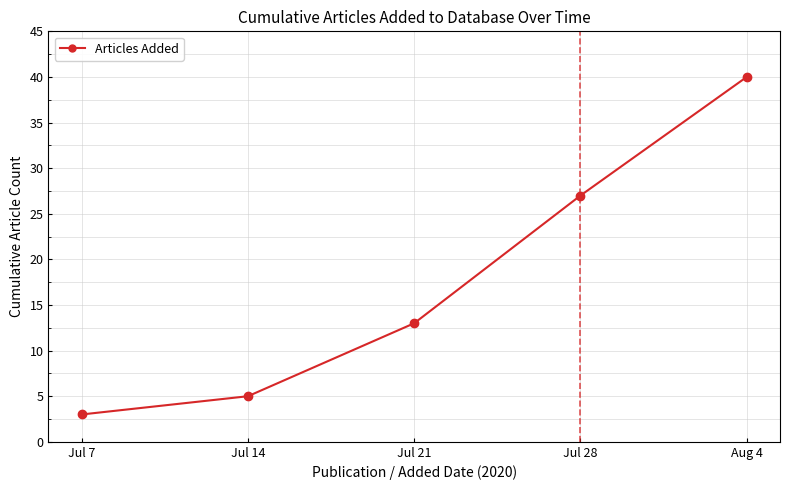

Is it true that the value at Jul 21 is 13?

True